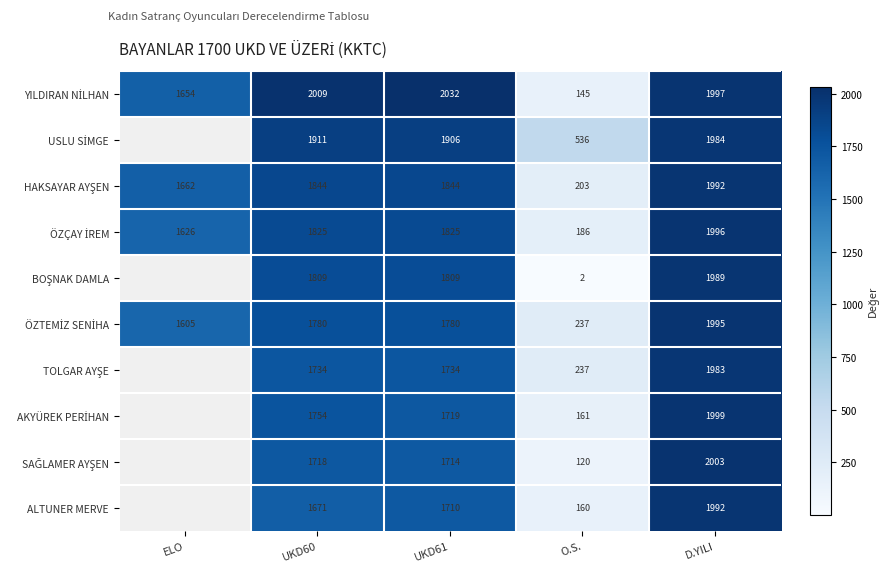

Between UKD60 and UKD61, which series saw the biggest shift?

ALTUNER MERVE